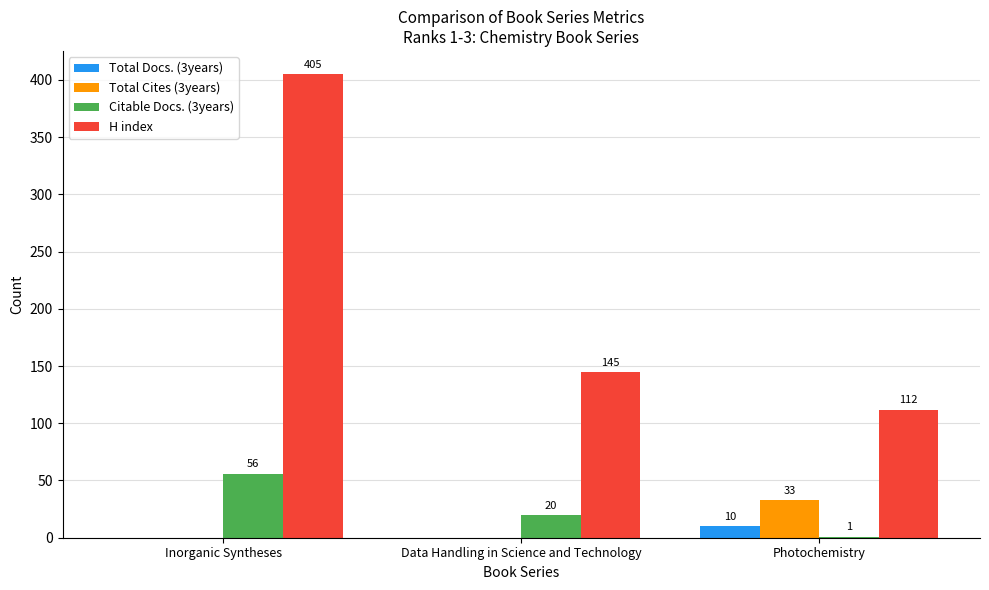

Is the value of Citable Docs. (3years) at Photochemistry greater than the value of Total Cites (3years) at Inorganic Syntheses?

Yes